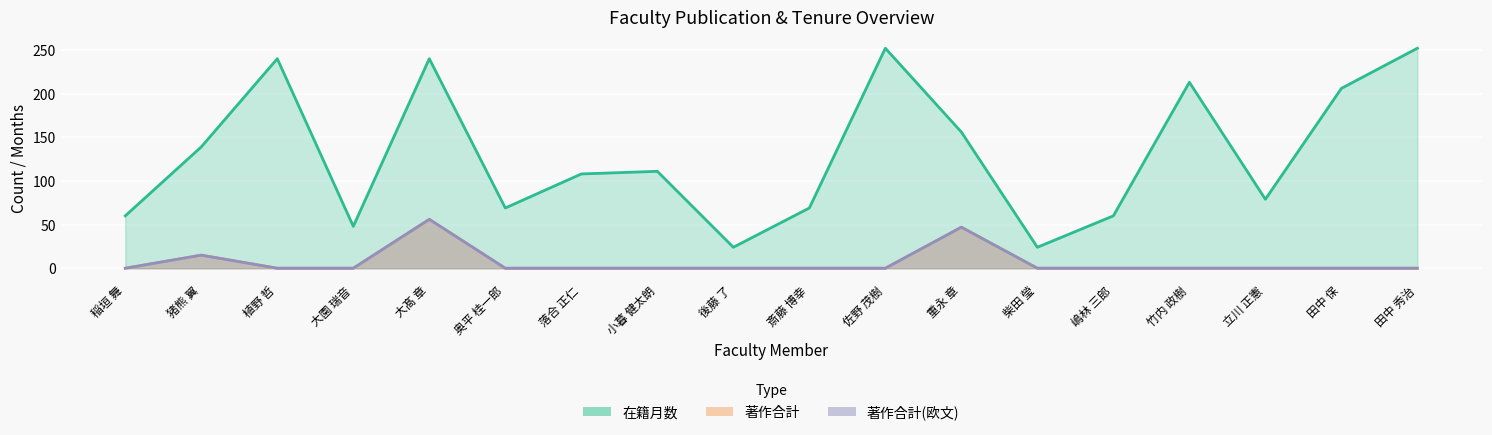

Is it true that 在籍月数 equals 139 at 猪熊 翼?

True